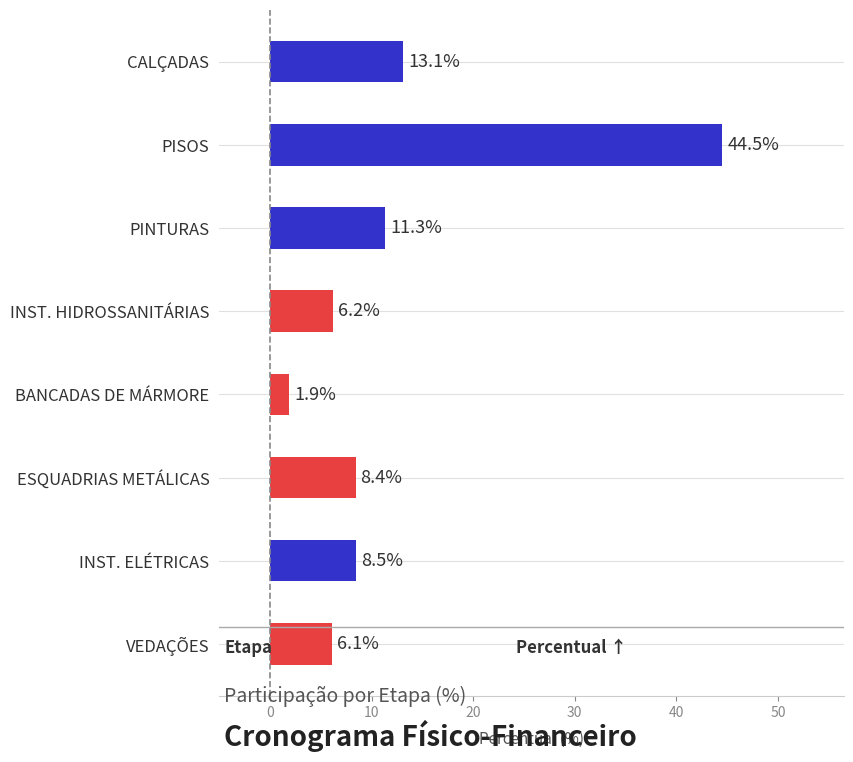

What position from the top is PISOS?

2